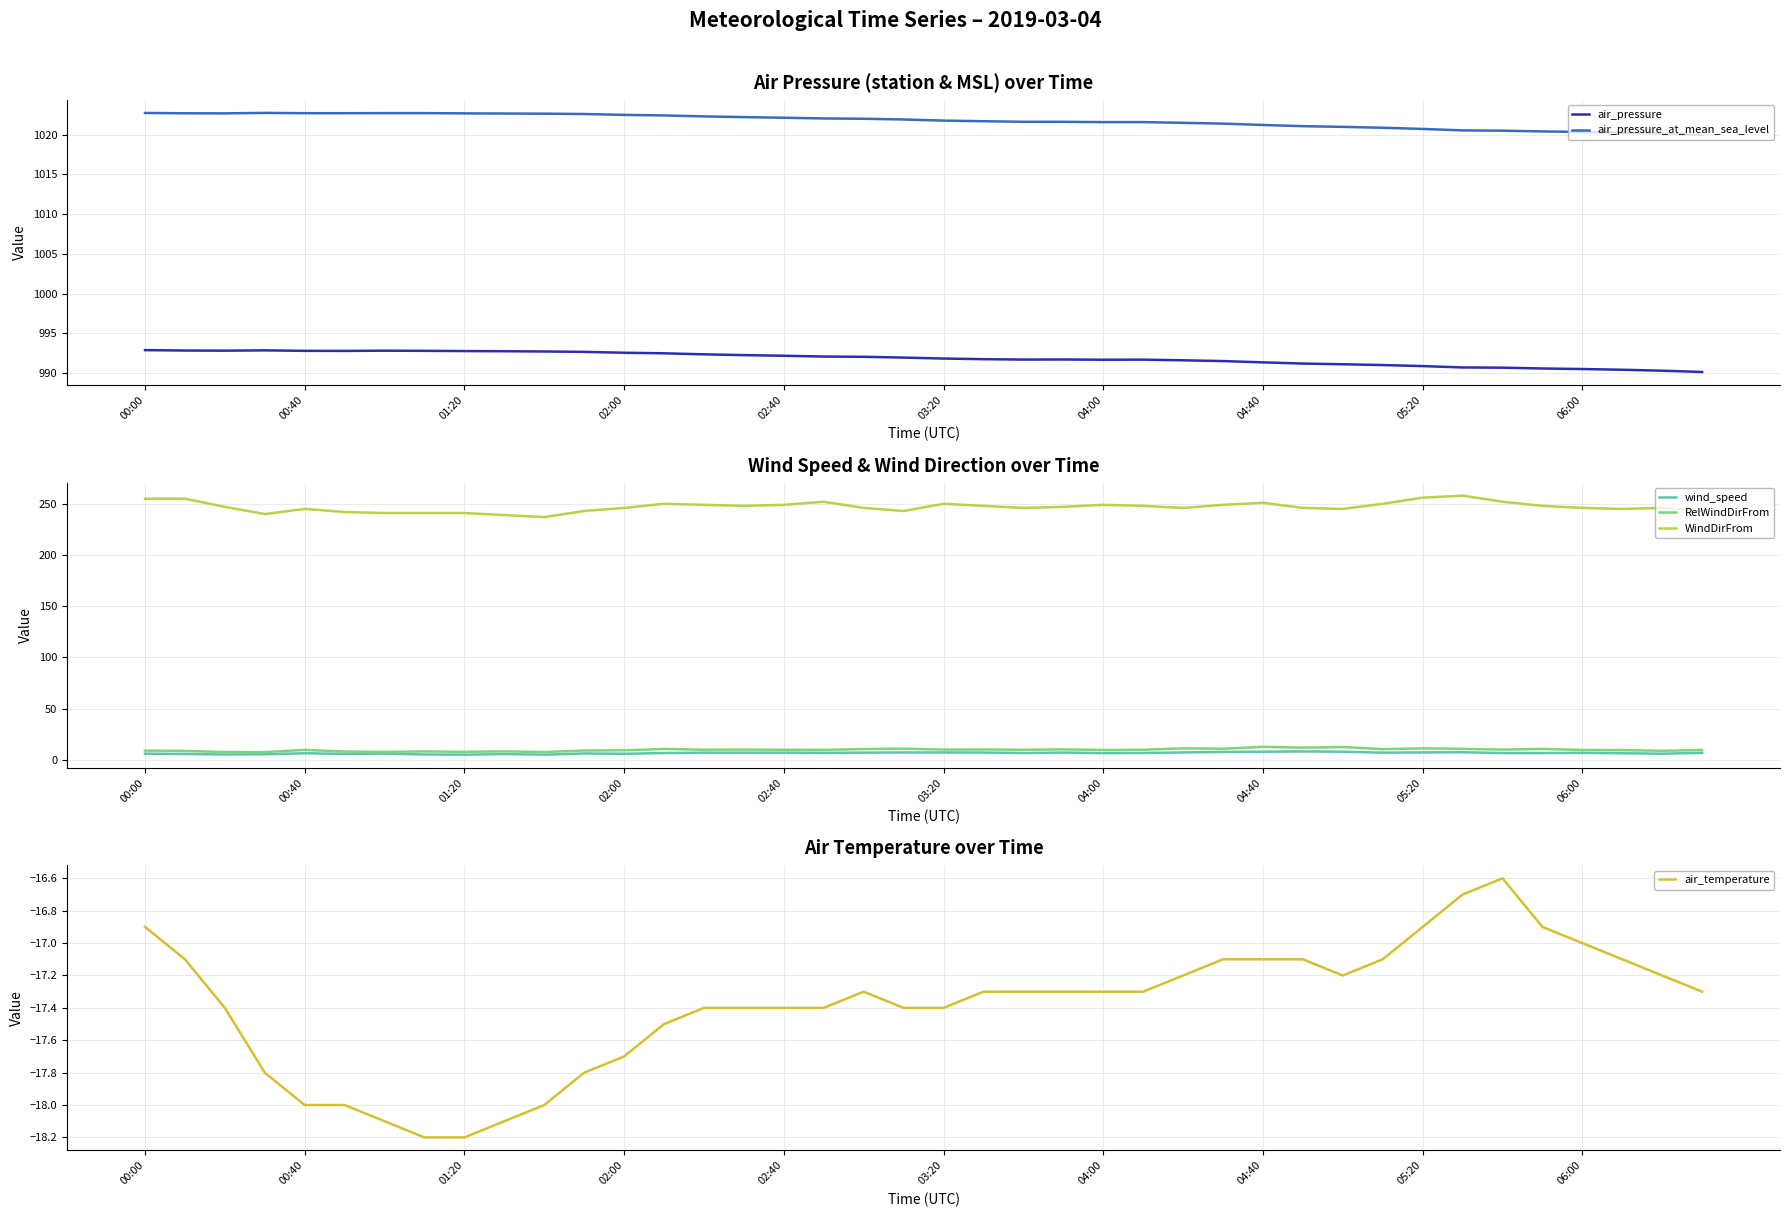

What is the difference between the maximum and minimum values in the WindDirFrom series?

21.0